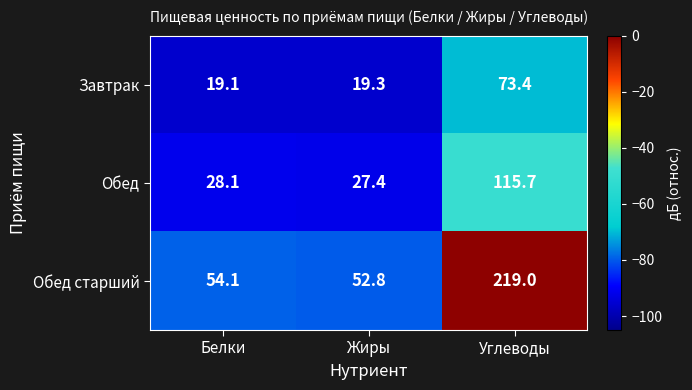

What is the difference between the maximum and second lowest values in the Обед старший series?

164.9